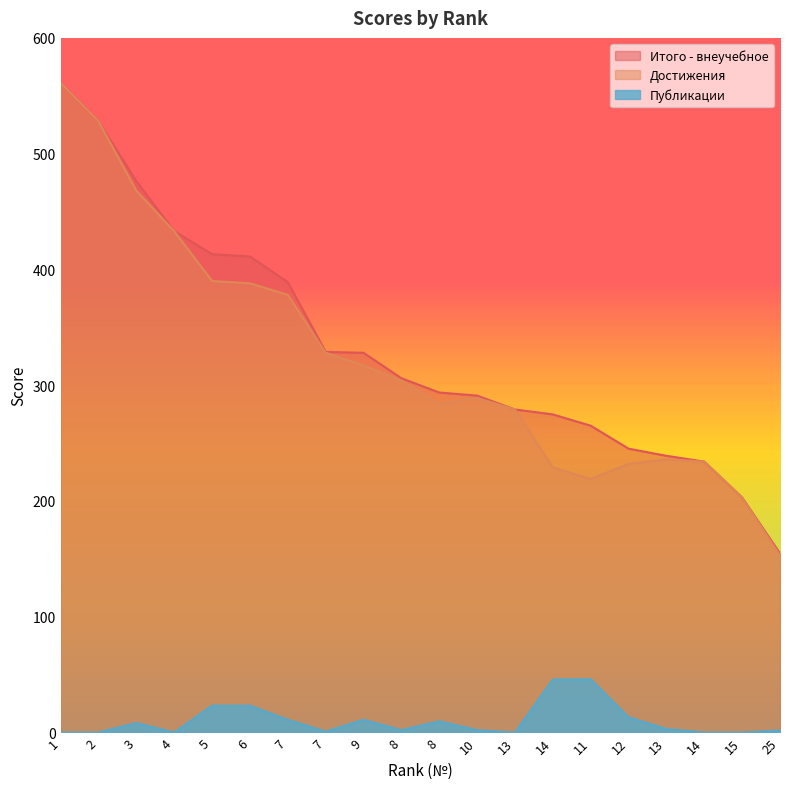

Reading left to right, list all the values displayed in this chart.

Итого - внеучебное: 1=561.0	2=528.0	3=476.2	4=433.0	5=413.2	6=411.2	7=389.0	7=328.8	9=328.0	8=306.0	8=293.7	10=291.0	13=279.0	14=274.8	11=265.0	12=245.2	13=239.0	14=234.0	15=203.0	25=154.8
Достижения: 1=561.0	2=528.0	3=468.0	4=433.0	5=390.0	6=388.0	7=378.0	7=328.0	9=317.0	8=304.0	8=284.0	10=289.0	13=279.0	14=229.0	11=219.0	12=232.0	13=236.0	14=234.0	15=203.0	25=153.0
Публикации: 1=0.0	2=0.0	3=8.2	4=0.0	5=23.2	6=23.2	7=11.0	7=0.8	9=11.0	8=2.0	8=9.7	10=2.0	13=0.0	14=45.8	11=46.0	12=13.2	13=3.0	14=0.0	15=0.0	25=1.8